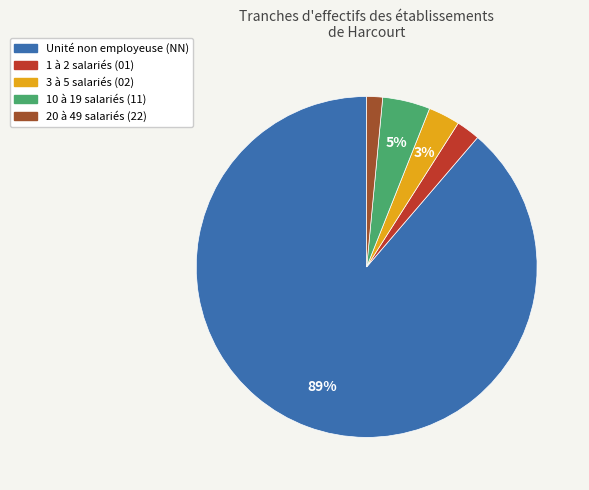

Does any single category account for the majority?

Yes